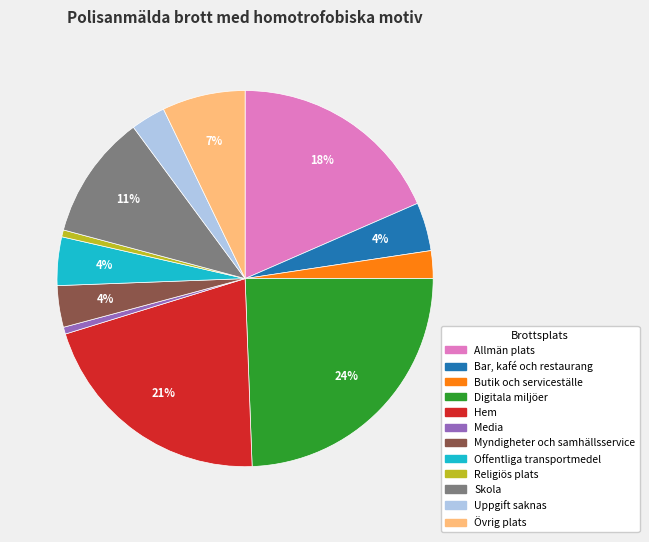

Which has a higher value, Skola or Bar, kafé och restaurang?

Skola